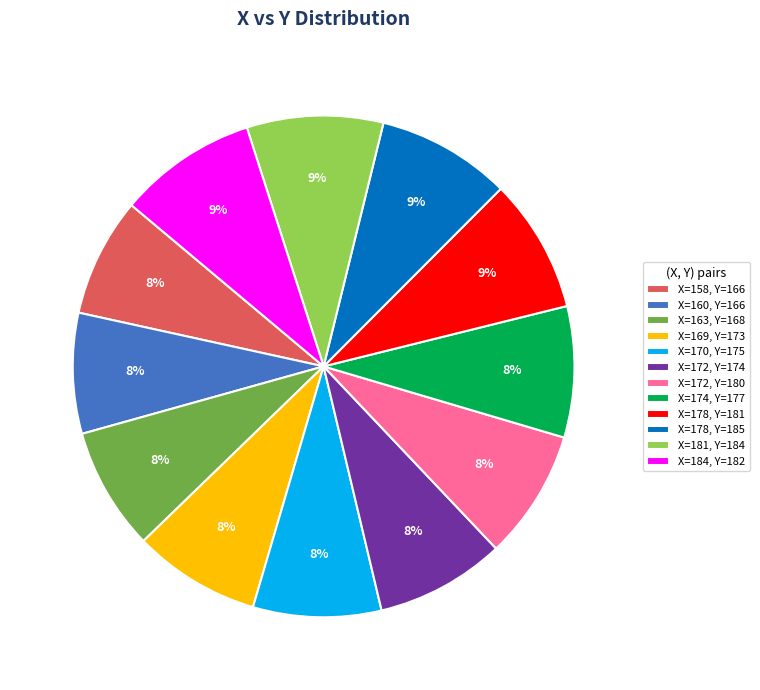

Is there any slice that represents more than half of the pie?

No